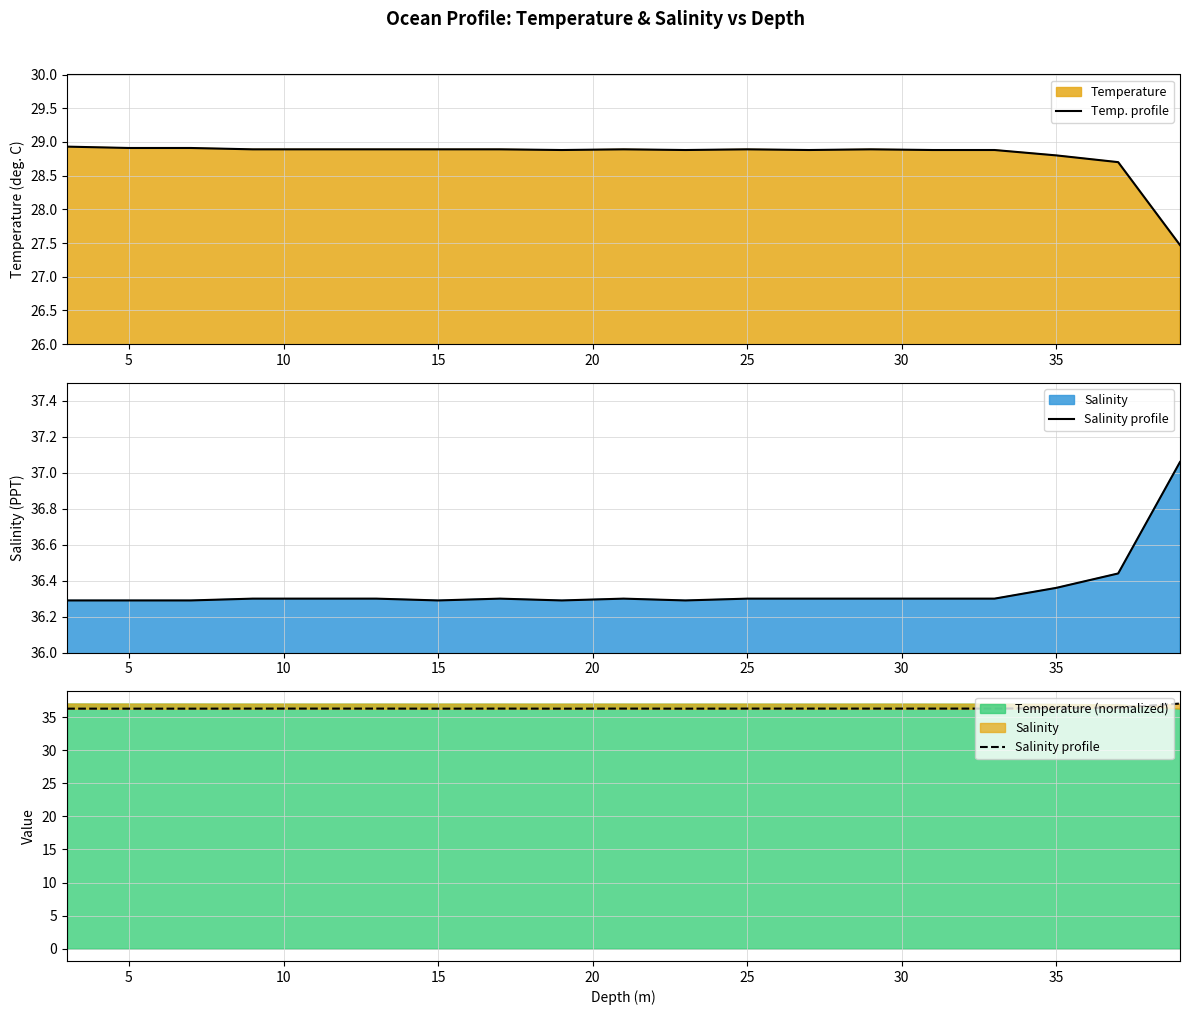

What is the lowest value of the Temp. profile series?

27.5